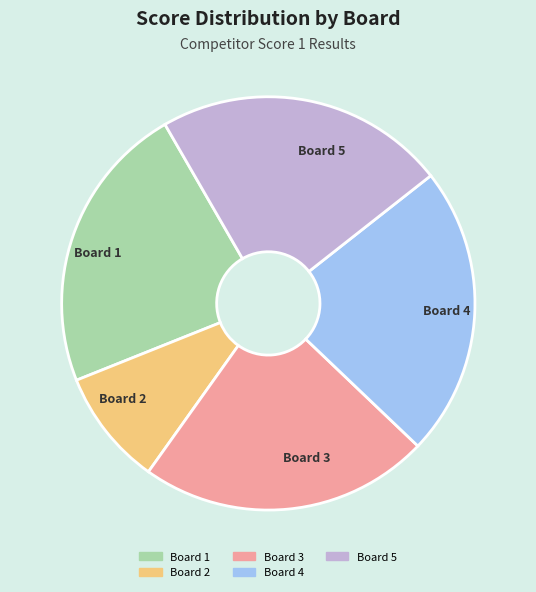

How many slices are in this pie chart?

5